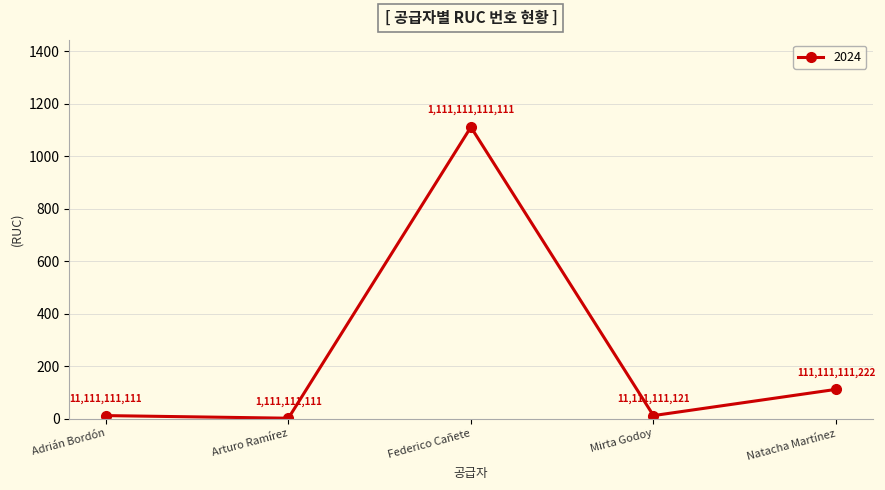

Is it true that the value at Federico Cañete is 701.7?

False